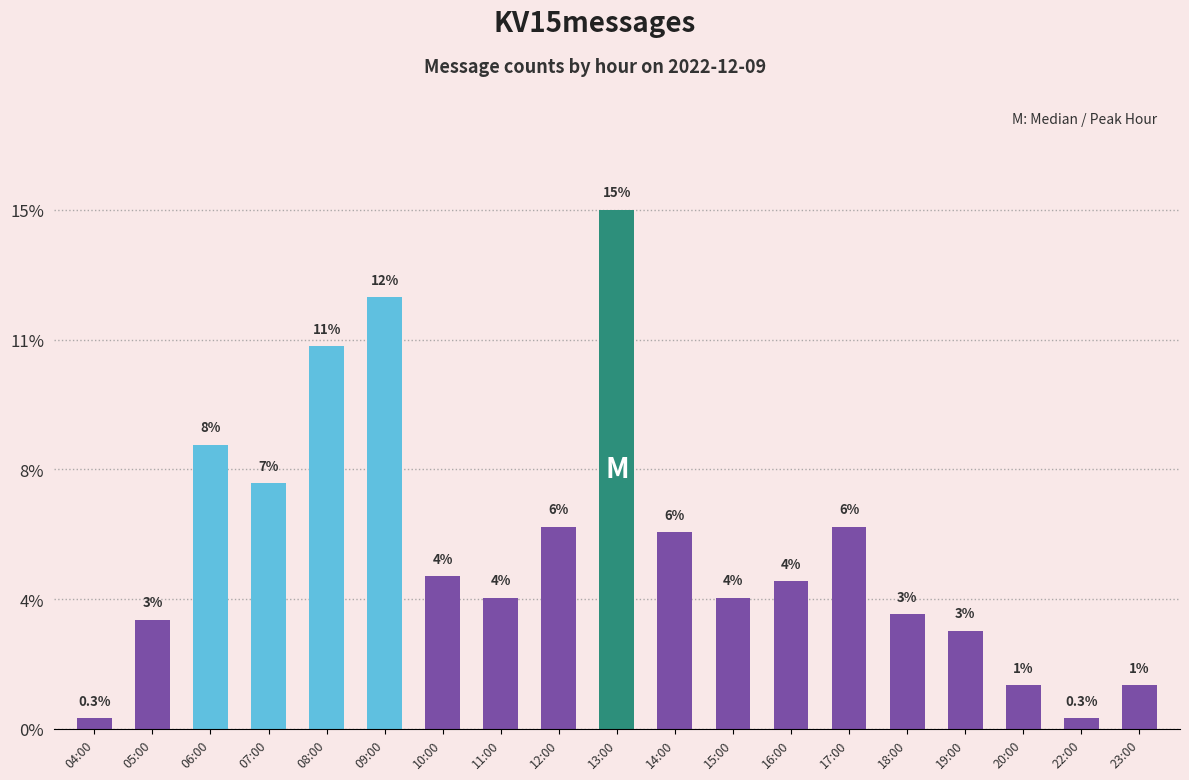

What is the smallest value displayed?

0.3